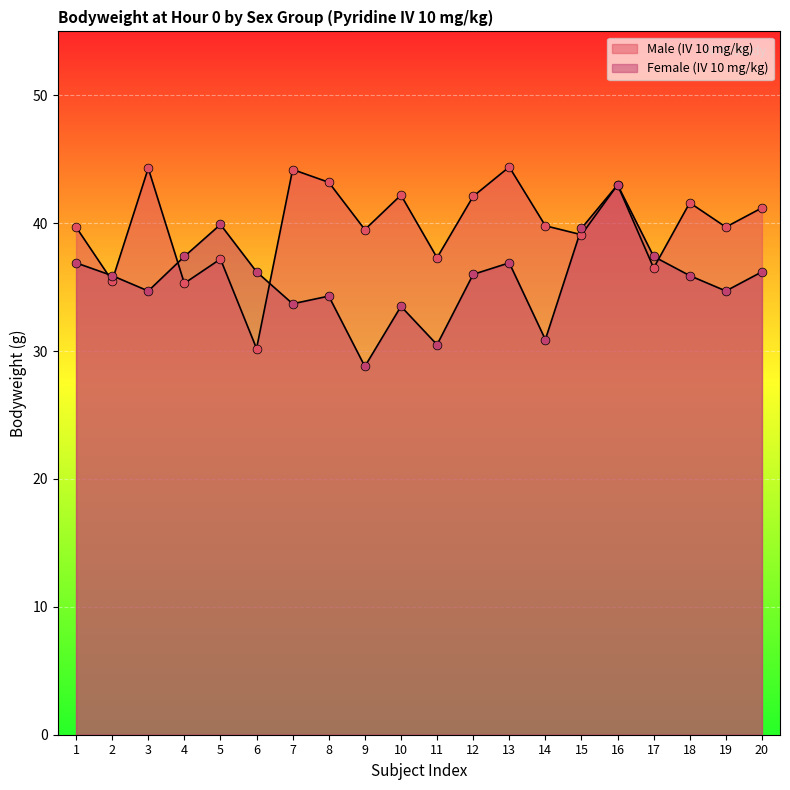

Which series has the largest Y range (max minus min)?

Male (IV 10 mg/kg)